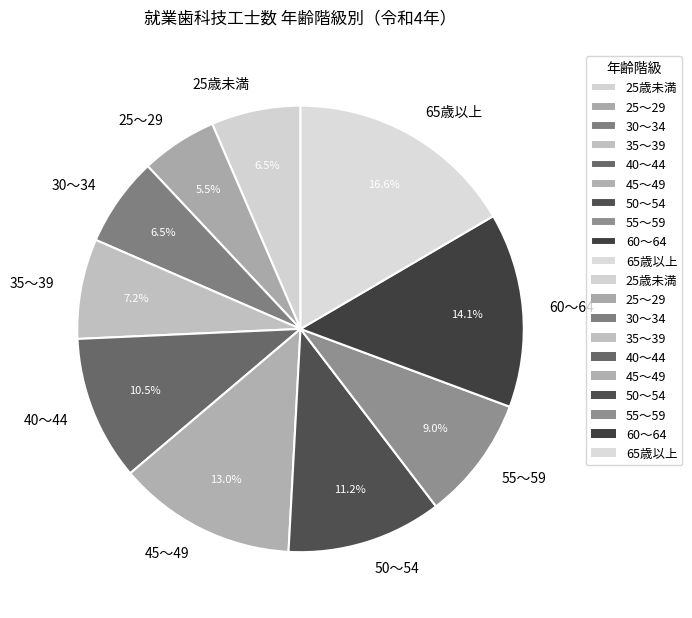

Combined, do 55～59 and 25～29 account for over 50%?

No